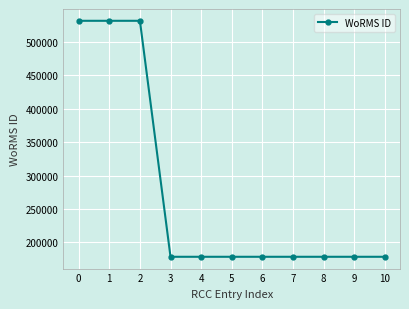

What is the difference between the second highest and minimum values?

352818